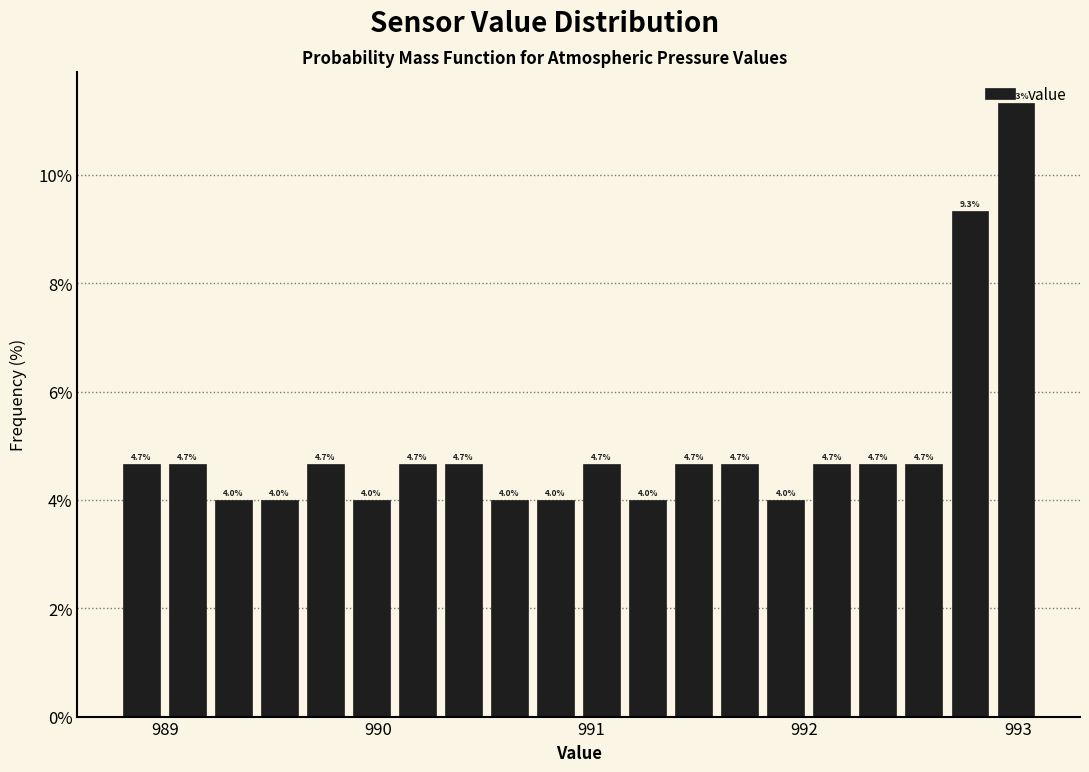

Around what value on the x-axis is the tallest bar? Give the approximate position of its centre, as read against the axis.

993.0